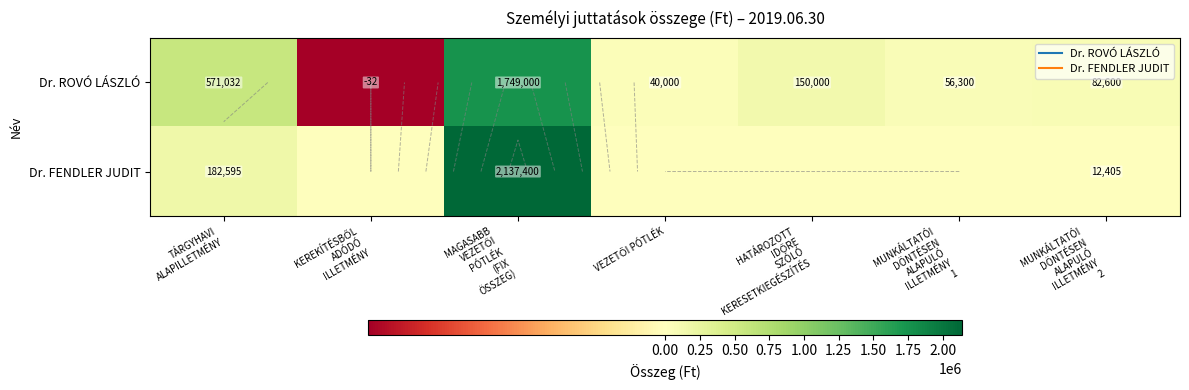

At which label is Dr. FENDLER JUDIT closest to 1068700?

TÁRGYHAVI ALAPILLETMÉNY